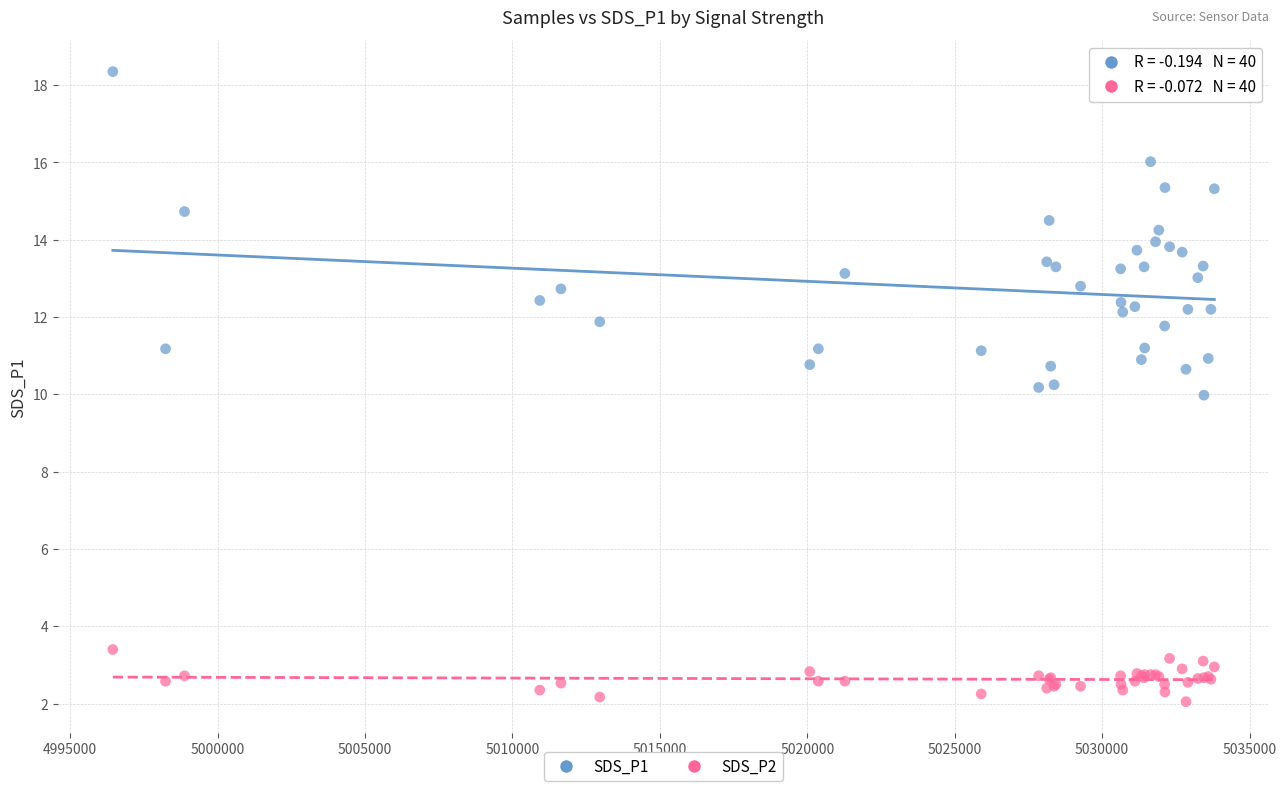

Which series contains the highest Y value?

SDS_P1